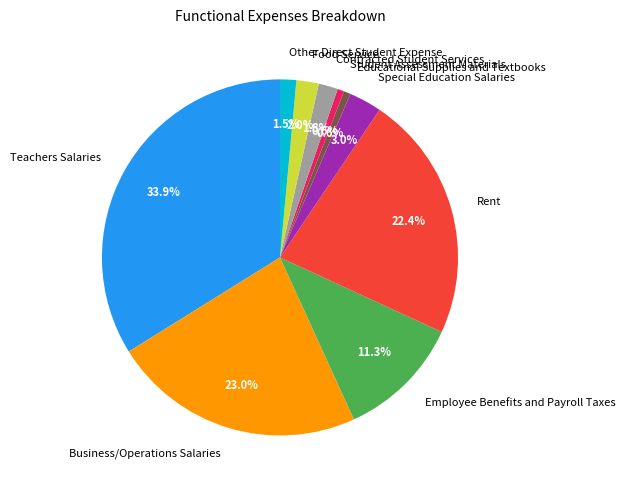

Is there a majority slice in this chart?

No